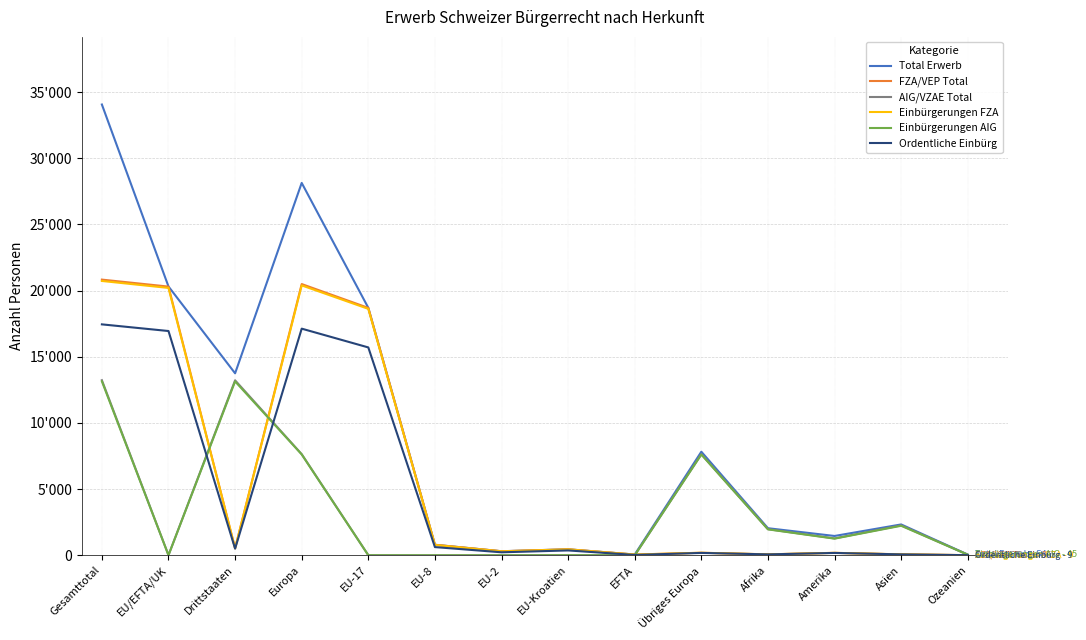

What are all the series names shown in the legend?

Total Erwerb, FZA/VEP Total, AIG/VZAE Total, Einbürgerungen FZA, Einbürgerungen AIG, Ordentliche Einbürg